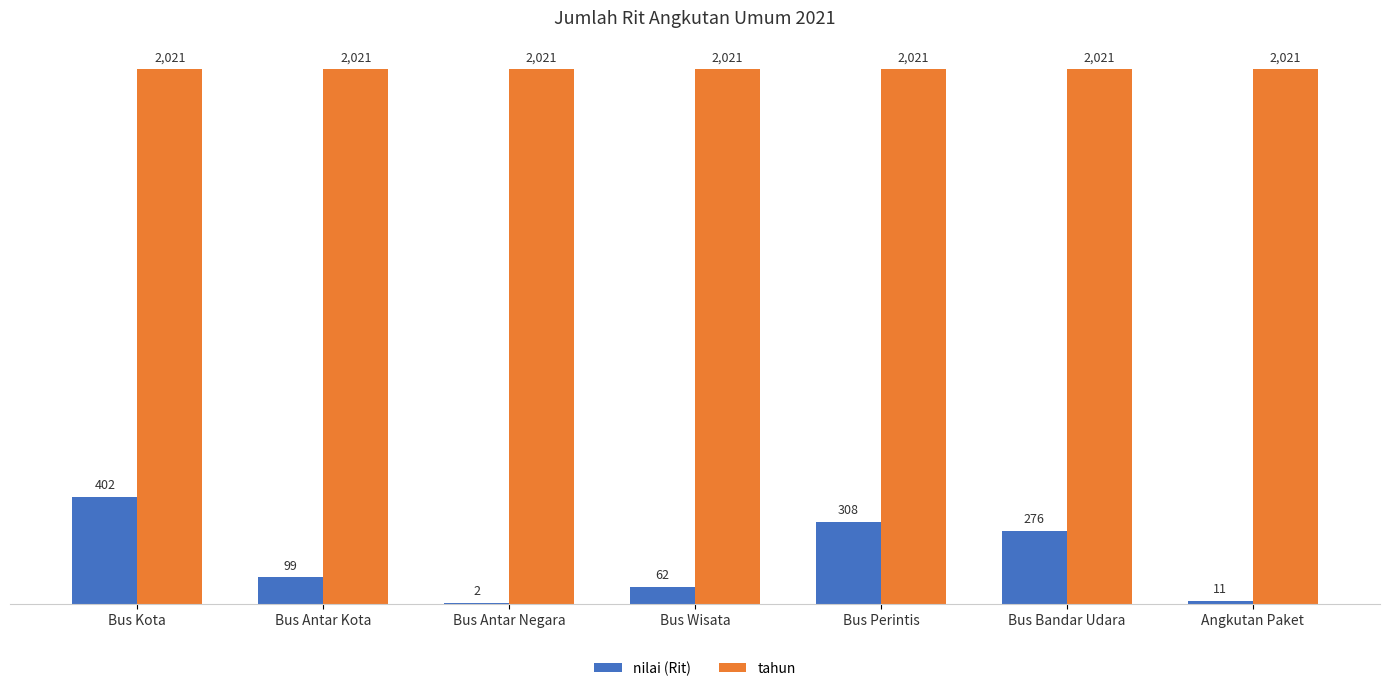

Reading left to right, what are all the values shown in this chart?

nilai (Rit): 402	99	2	62	308	276	11
tahun: 2021	2021	2021	2021	2021	2021	2021